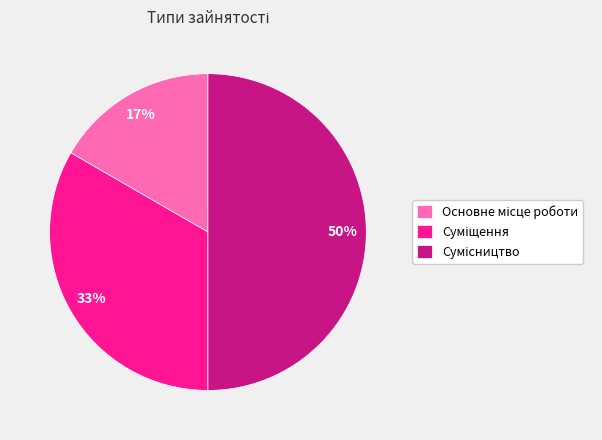

To the nearest percent, what is the difference between the largest and smallest slice percentages?

33%